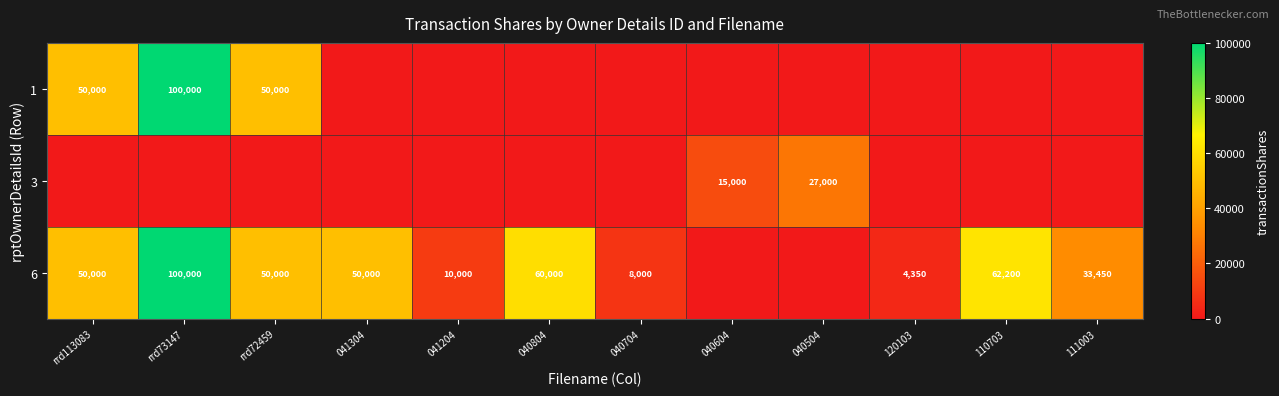

Is it true that 6 equals 10000 at 041204?

True